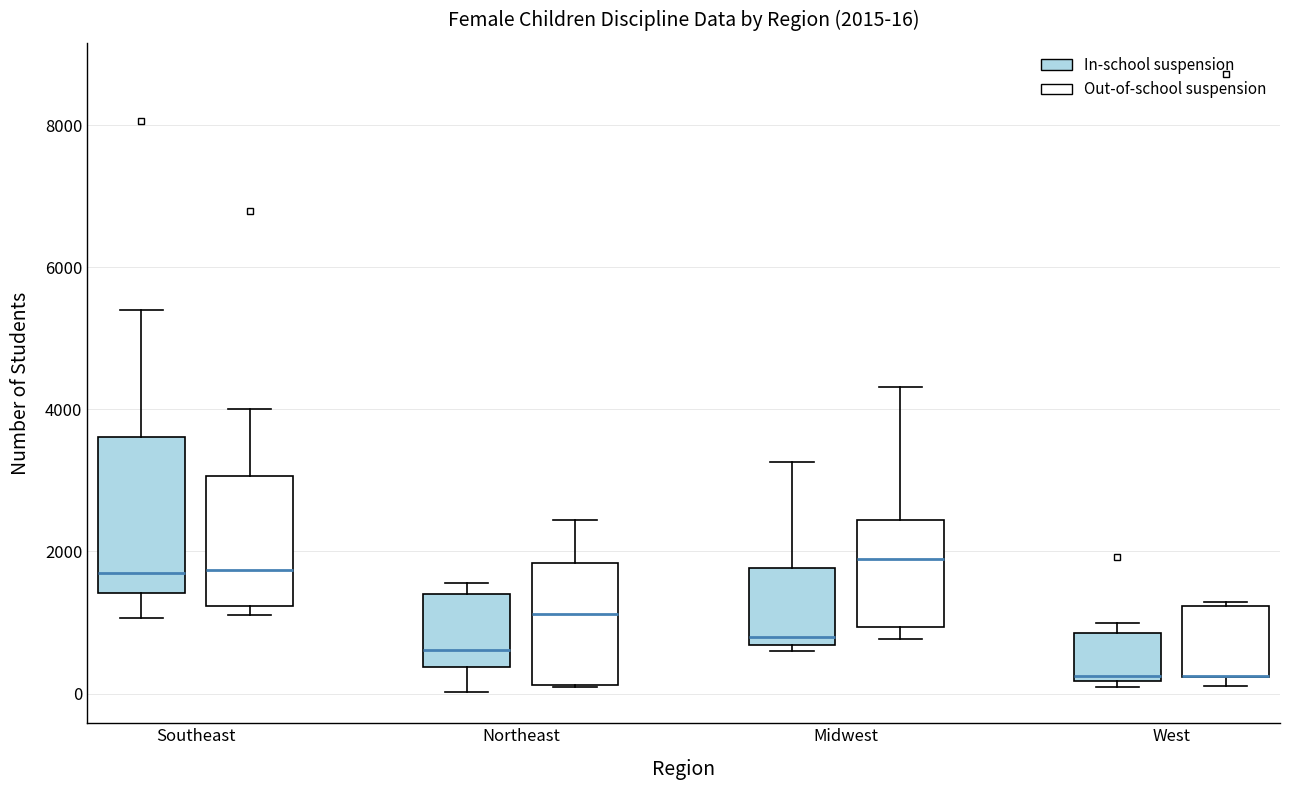

Which box is the tallest, from its lower edge to its upper edge?

Southeast (In-school suspension)